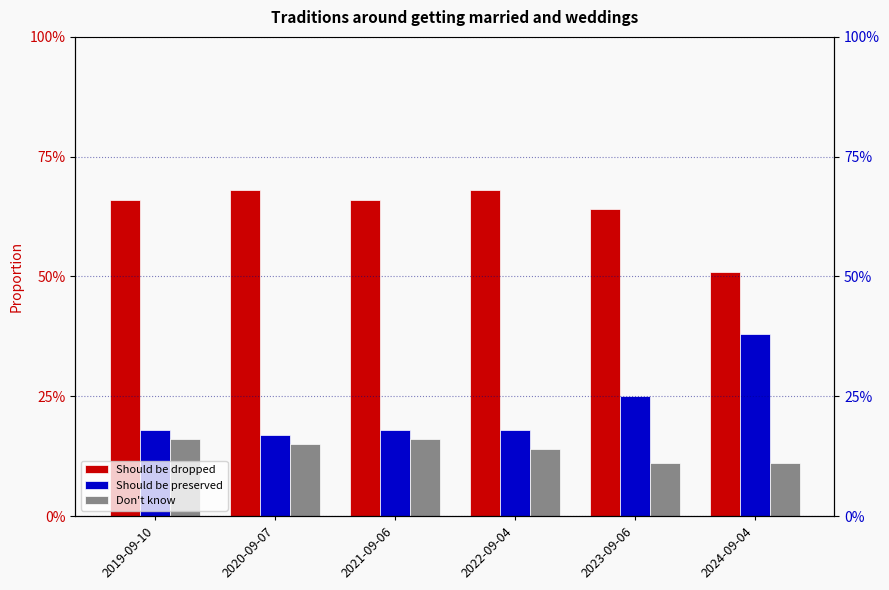

Rank the series by their average value, from highest to lowest.

Should be dropped, Should be preserved, Don't know